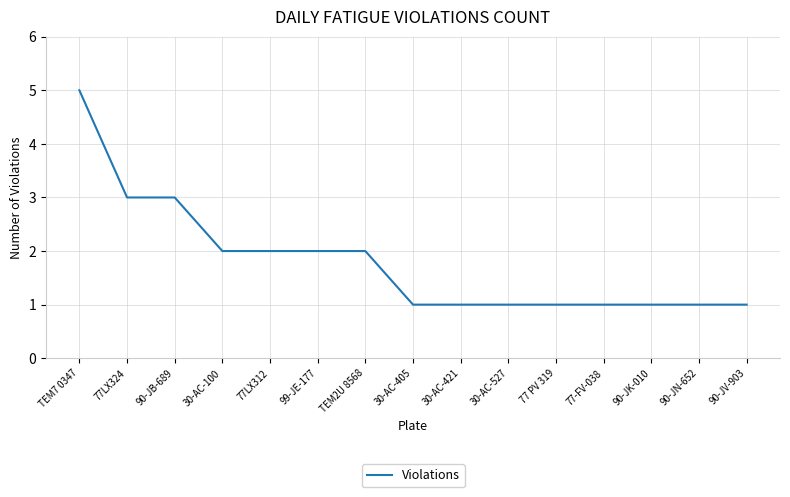

What position from the left is 90-JV-903?

15